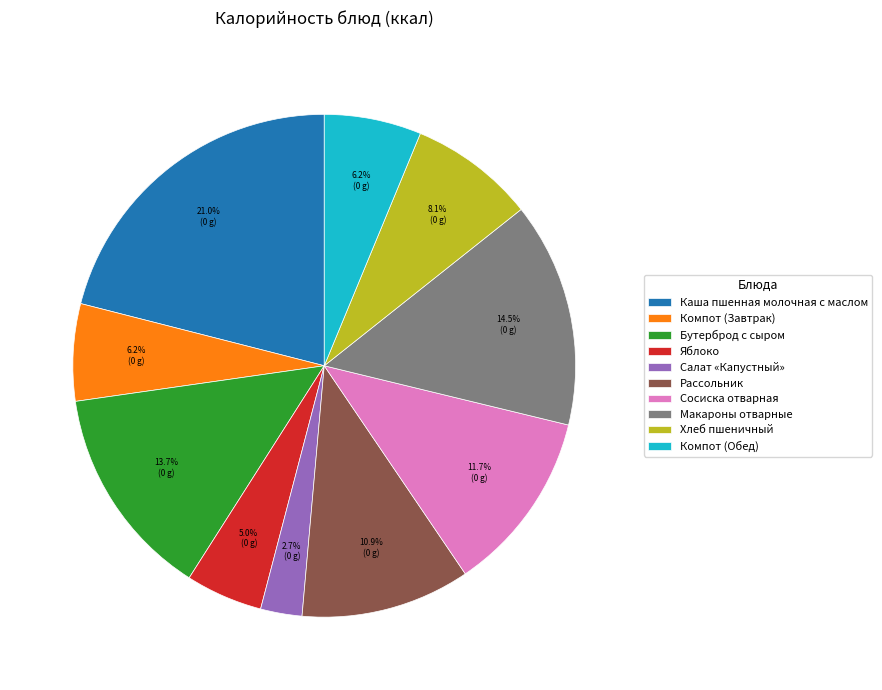

What is the largest slice in the pie chart?

Каша пшенная молочная с маслом